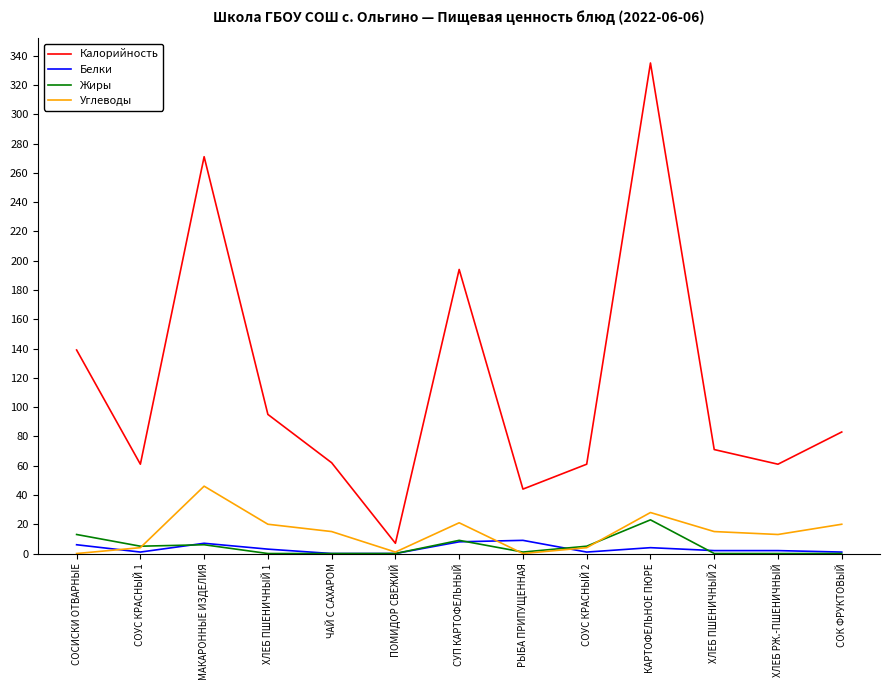

Which series has the widest spread of values?

Калорийность